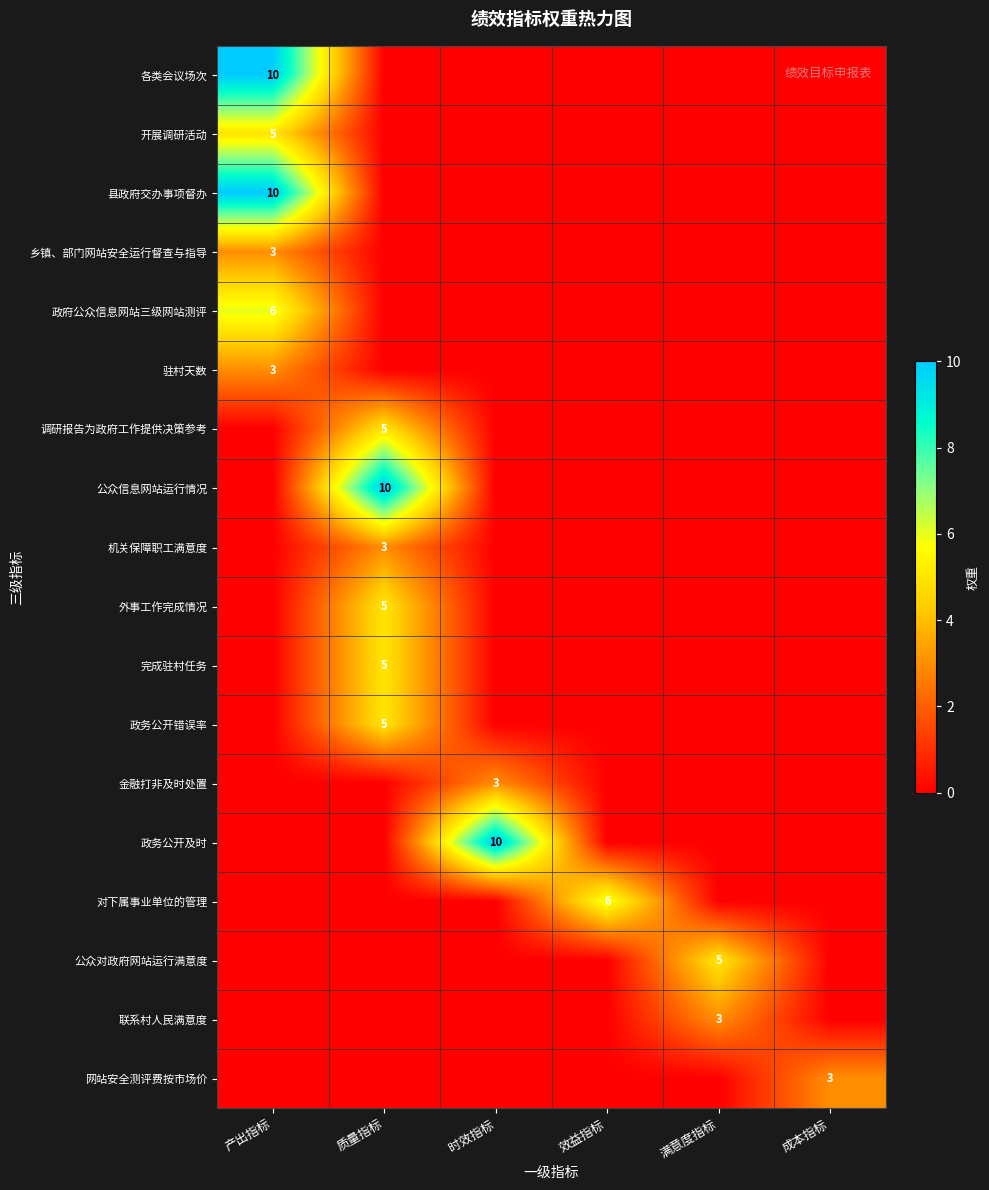

Where is 政务公开及时 nearest to the value 5?

产出指标